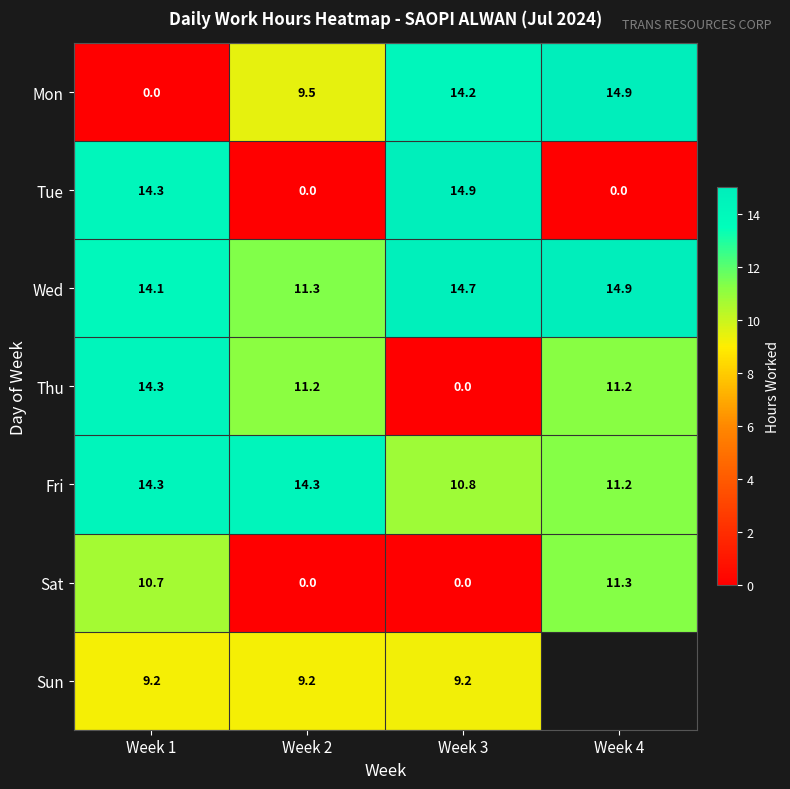

What is the greatest value displayed?

14.9